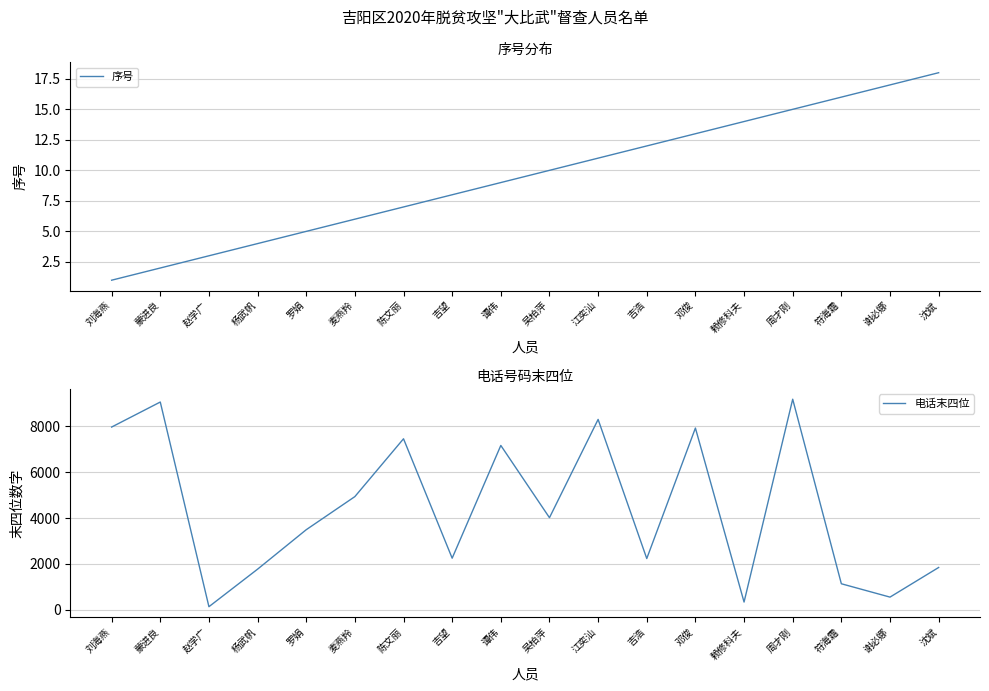

Which category has the highest value across all series?

周才刚